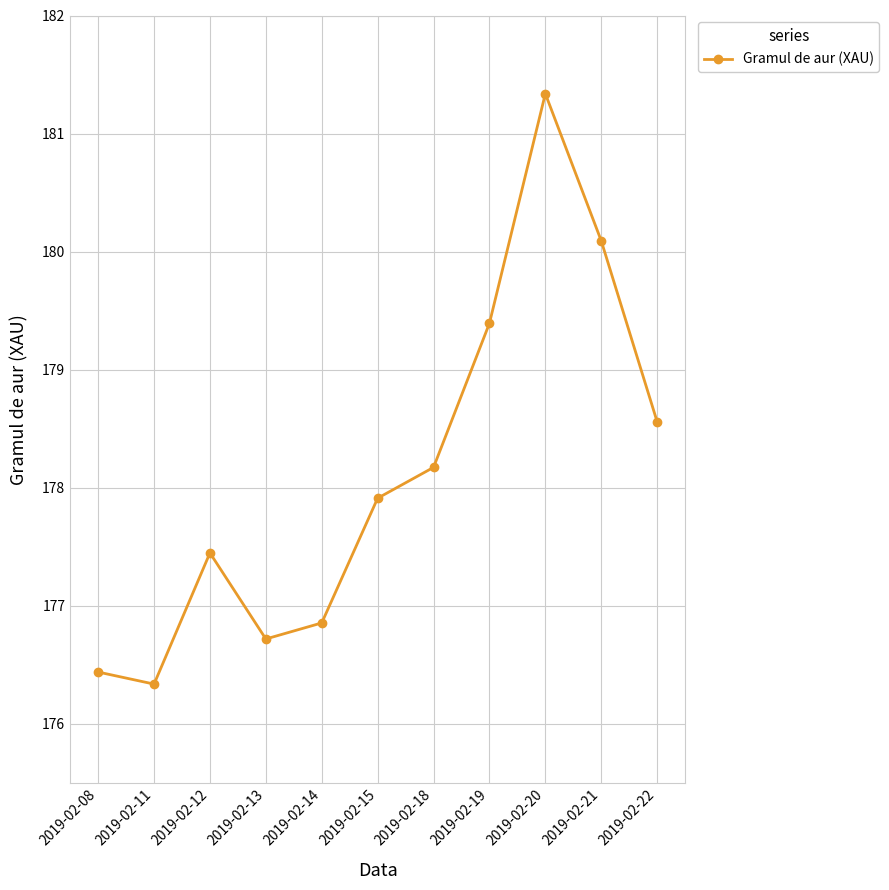

What is the change in value from 2019-02-08 to 2019-02-19?

+3.0